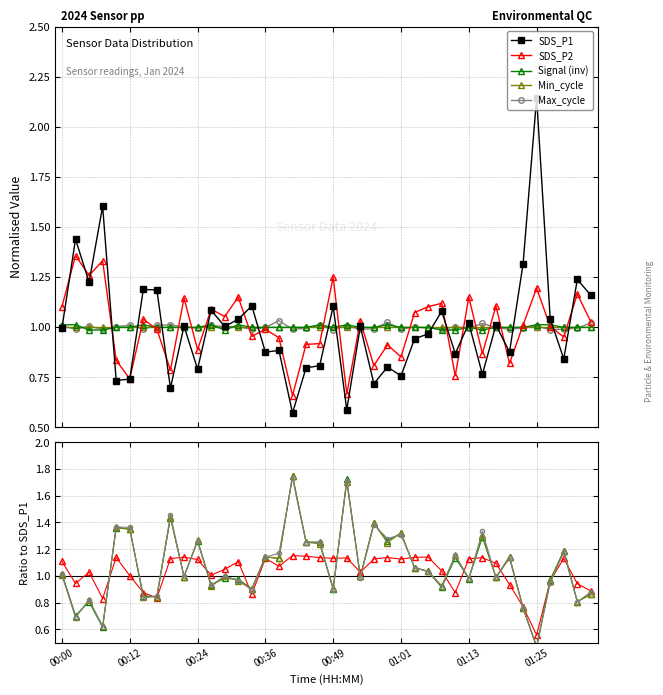

The value of Signal (inv) at 00:12 is 0.5. True or false?

False